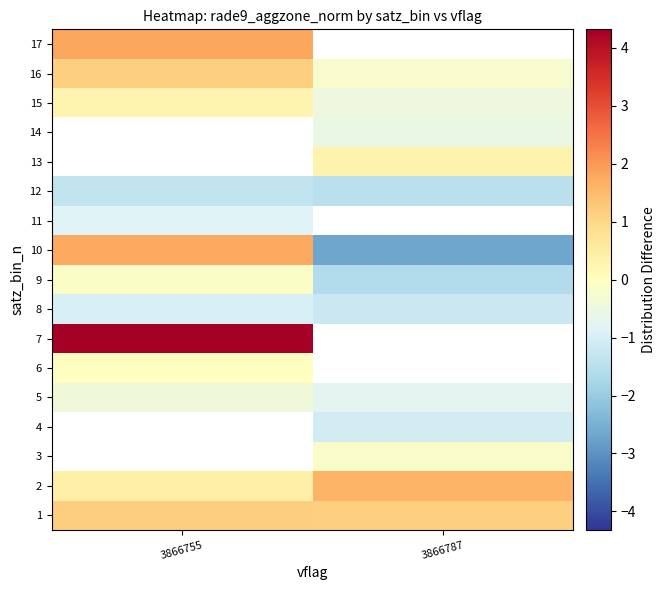

Rank the series by their maximum value, from lowest to highest.

row_0, row_1, row_2, row_3, row_11, row_7, row_10, row_4, row_8, row_5, row_14, row_15, row_9, row_6, row_12, row_13, row_16